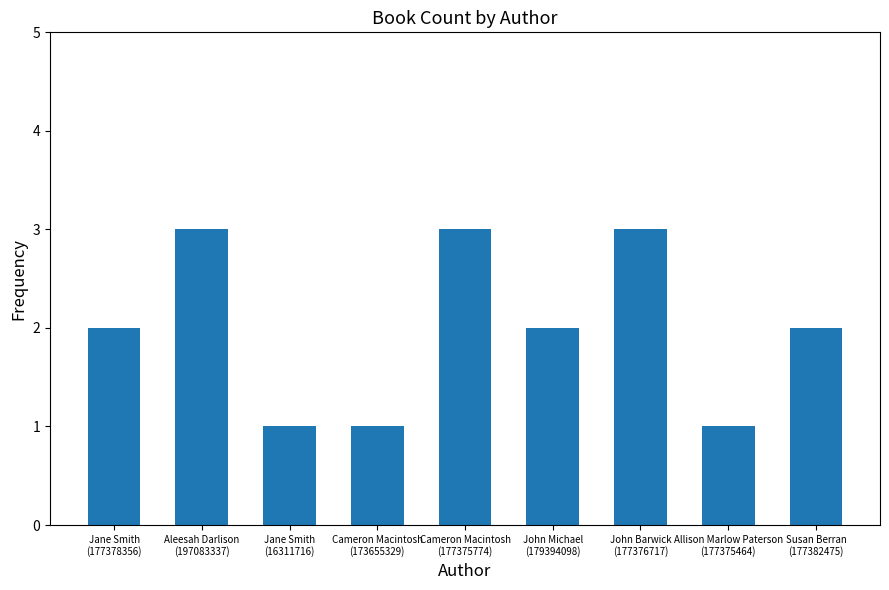

What is the value of the 9th bar from the left?

2